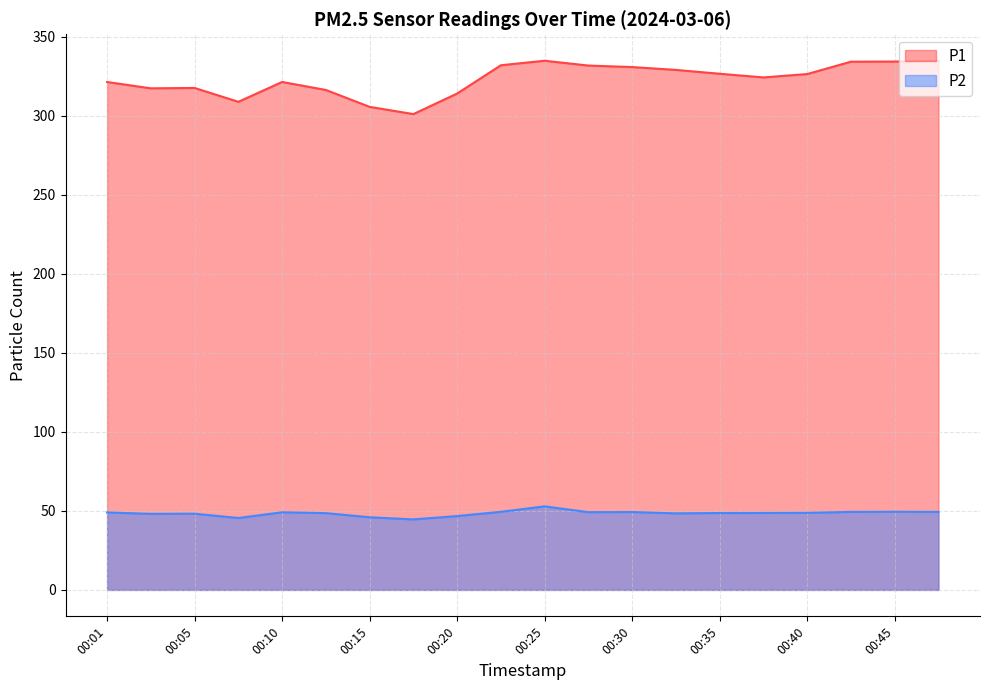

True or false: P2 has more than 1 points higher than both neighbors.

True